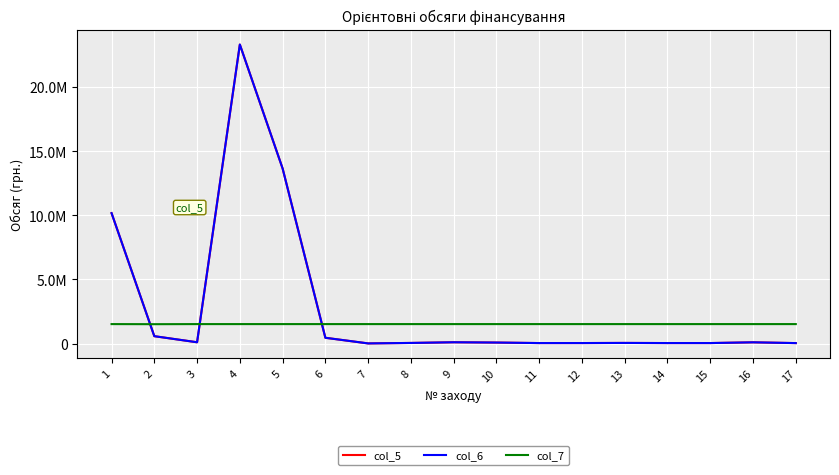

Reading left to right, transcribe all the data shown in this chart.

col_5: 10169683	575100	100400	23312800	13650000	450469	10700	48125	100400	78334	37876	38982	49095	38463	38748	96586	35915
col_6: 10169683	575100	100400	23312790	13650000	450469	10700	48125	100400	78334	37876	38982	49095	38463	38748	96586	35915
col_7: 1517321	1510160	1517330	1517321	1517370	1517370	1517321	1517370	1517310	1517370	1517370	1517370	1517370	1517370	1517370	1517370	1517370